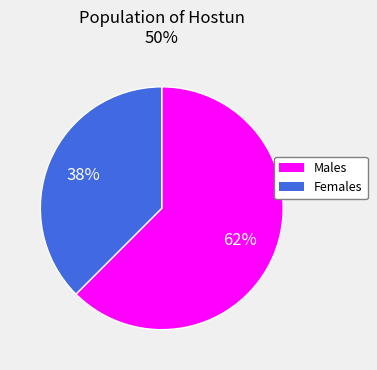

What is the largest slice in the pie chart?

Males